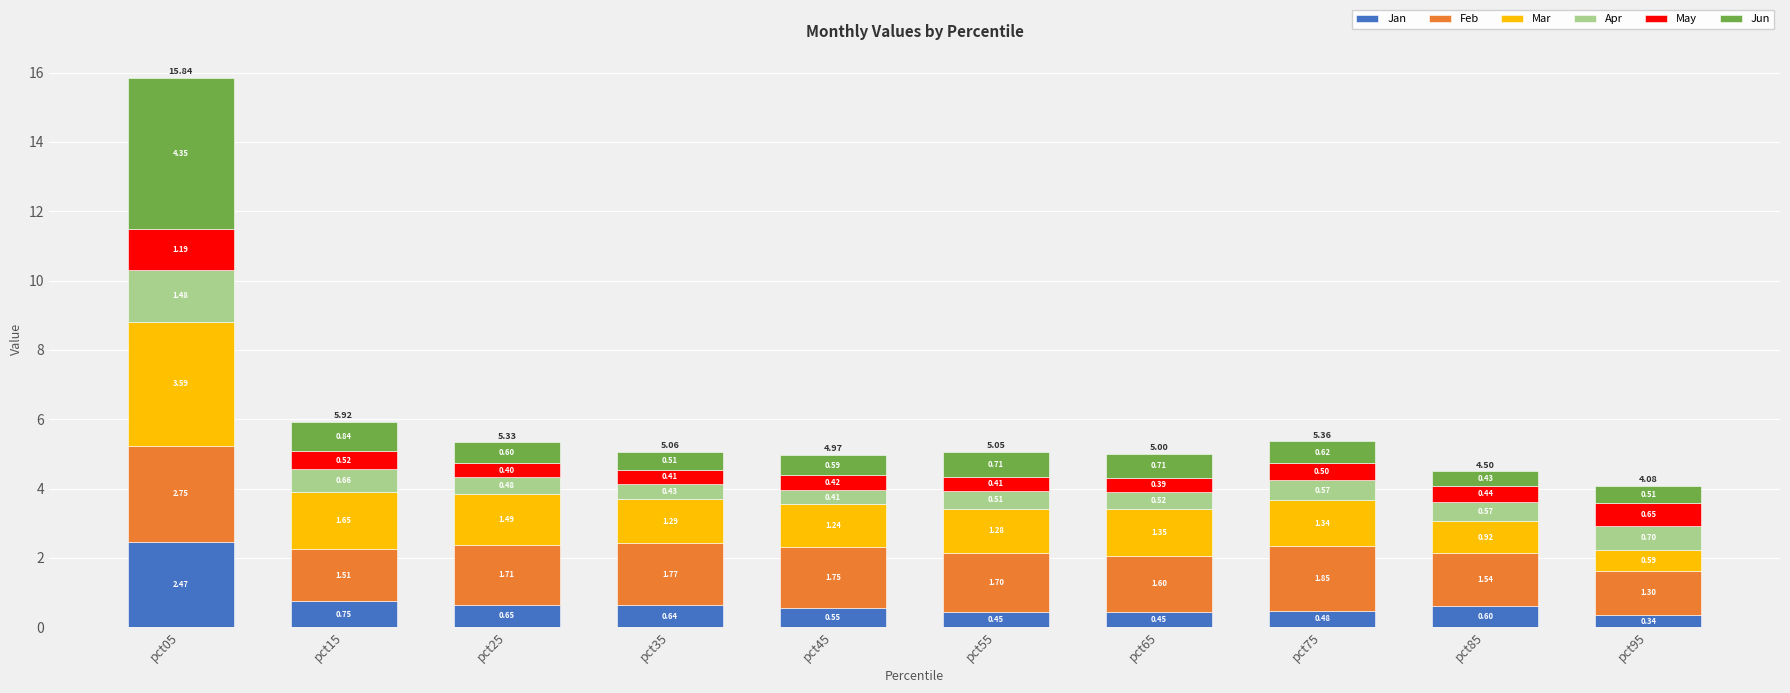

What is the sum of all Jan values?

7.4